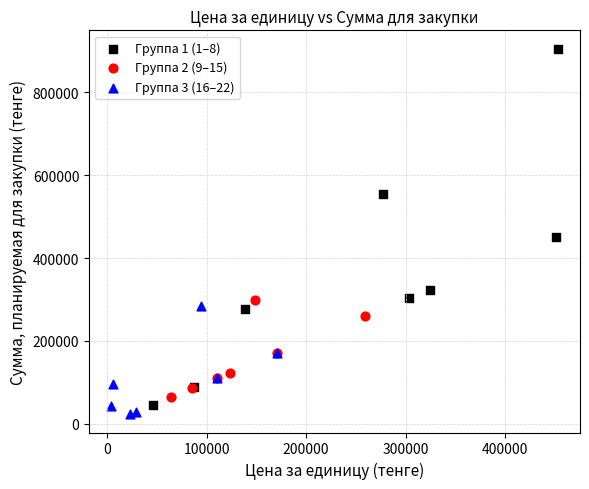

Which series has the widest spread of Y values?

Группа 1 (1–8)